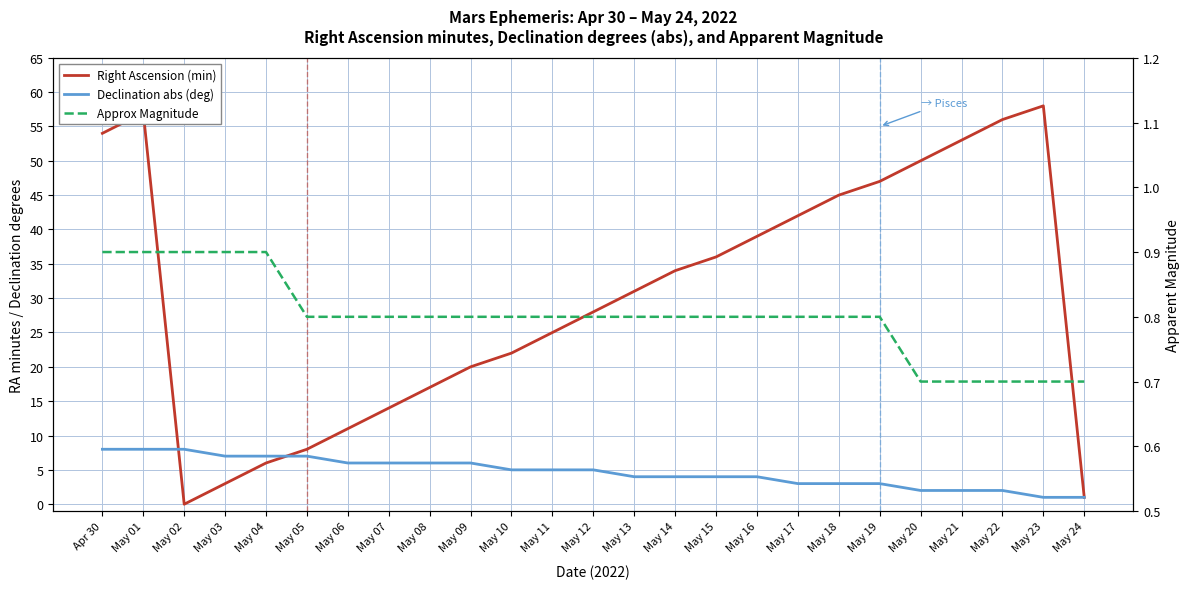

What is the label of the 16th point from the left?

May 15